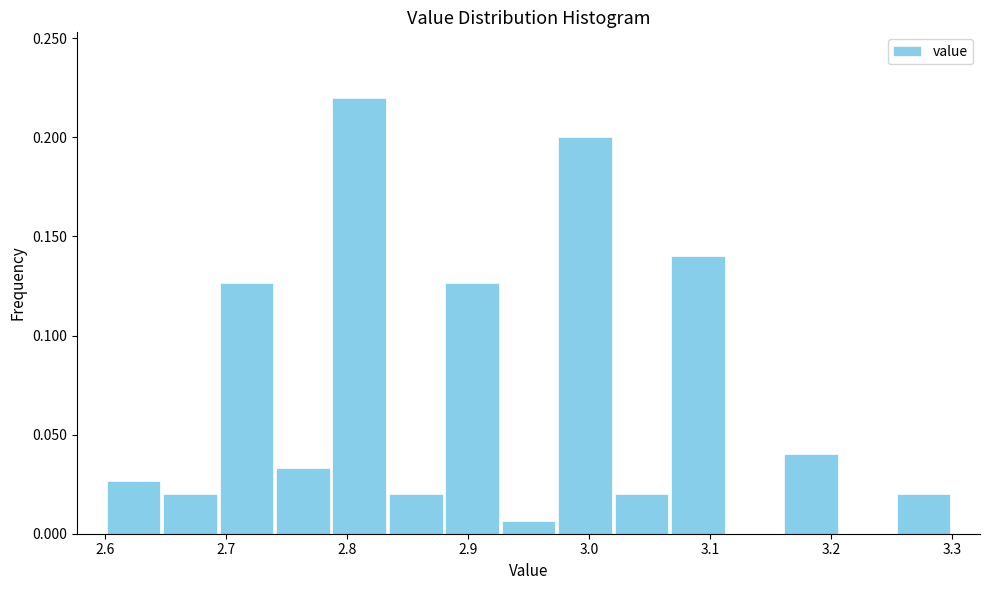

Reading left to right, transcribe this chart: for each bar, give the range it covers on the x-axis and its height. Neither the bar edges nor the heights are printed on the chart, so give them approximately, as read against the axes.

2.60 to 2.65: 0.025
2.65 to 2.69: 0.020
2.69 to 2.74: 0.125
2.74 to 2.79: 0.035
2.79 to 2.83: 0.220
2.83 to 2.88: 0.020
2.88 to 2.93: 0.125
2.93 to 2.97: 0.005
2.97 to 3.02: 0.200
3.02 to 3.07: 0.020
3.07 to 3.11: 0.140
3.11 to 3.16: 0
3.16 to 3.21: 0.040
3.21 to 3.25: 0
3.25 to 3.30: 0.020